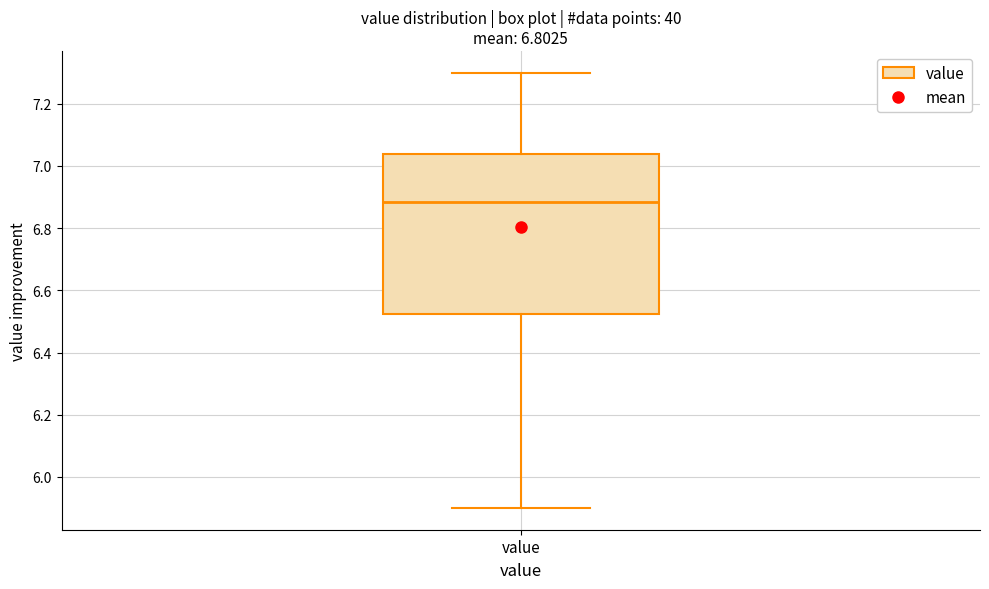

Read this box plot against the y-axis: the position of the median line, the range covered by the box, and the ends of both whiskers. The values are not printed on the chart, so give them approximately, as read against the axis.

median 6.88, box 6.52 to 7.04, whiskers 5.90 to 7.30